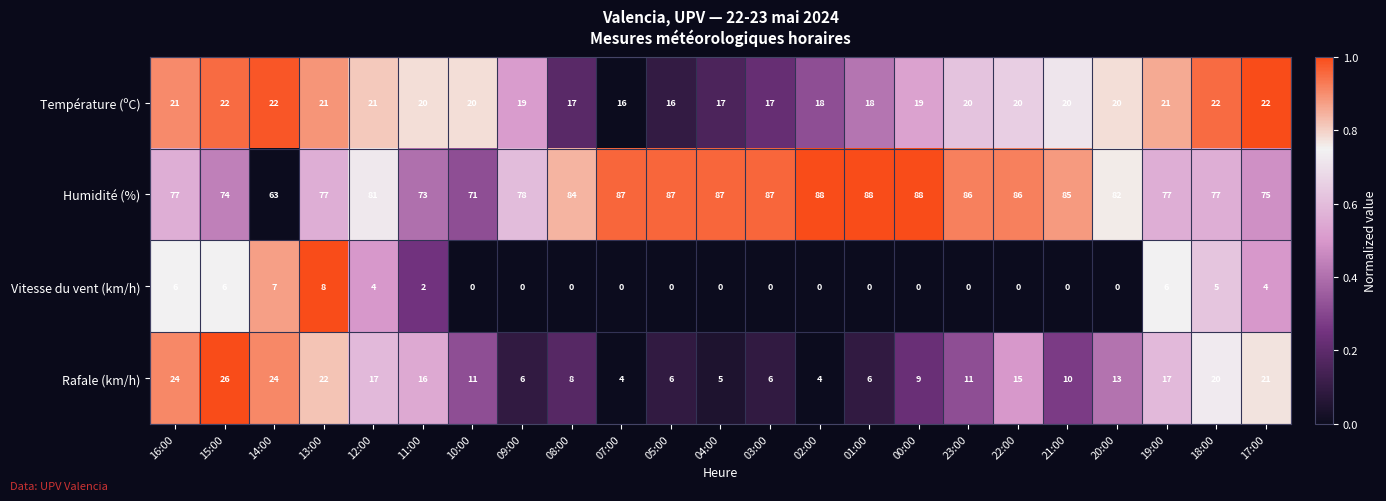

Rank the series at 14:00 from highest to lowest value.

Humidité (%), Rafale (km/h), Température (ºC), Vitesse du vent (km/h)